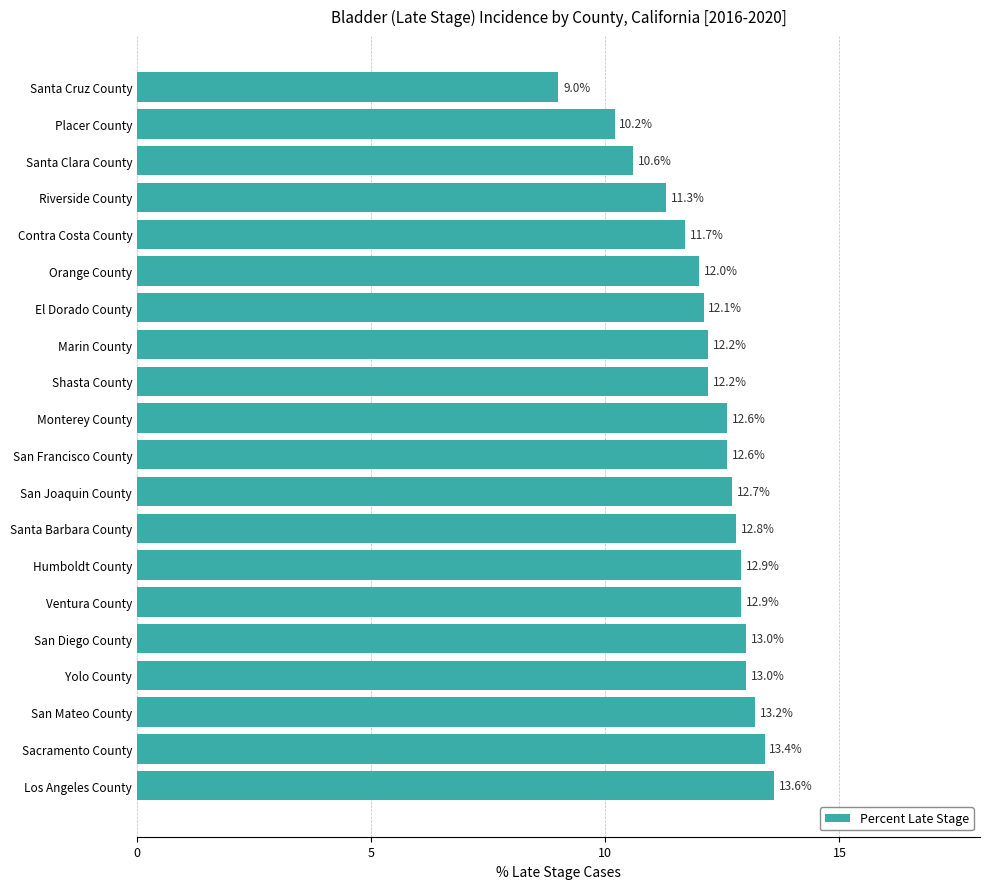

Approximately how many times larger is the value at San Joaquin County compared to Riverside County?

1.1